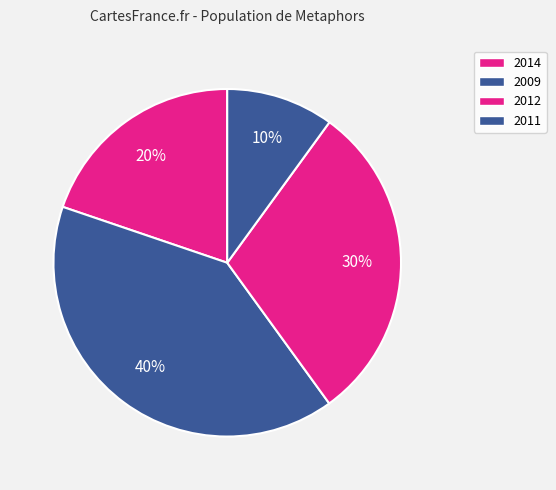

Count the number of slices in the pie.

4